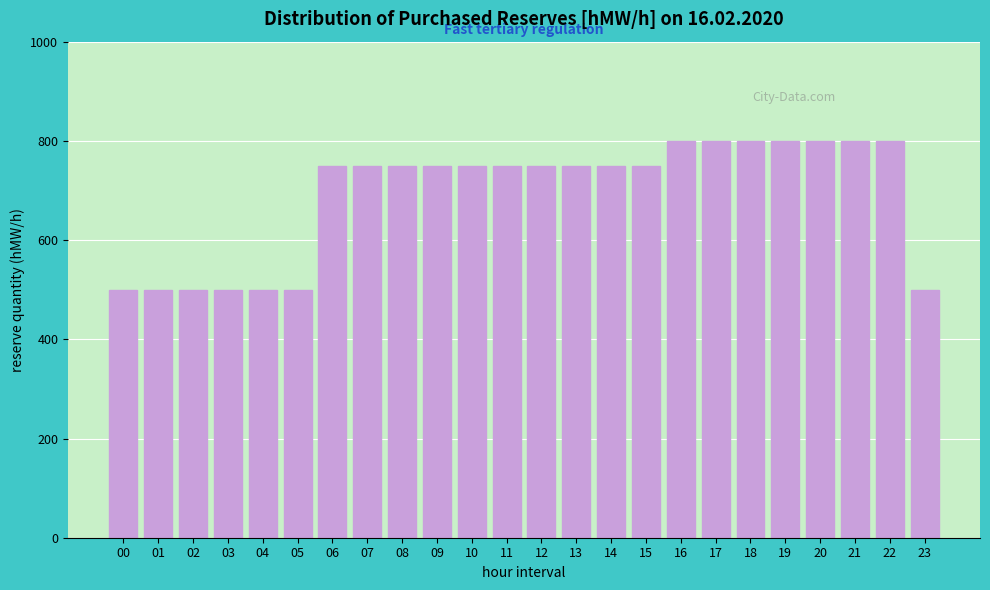

Reading left to right, list all the values displayed in this chart.

00=500	01=500	02=500	03=500	04=500	05=500	06=750	07=750	08=750	09=750	10=750	11=750	12=750	13=750	14=750	15=750	16=800	17=800	18=800	19=800	20=800	21=800	22=800	23=500